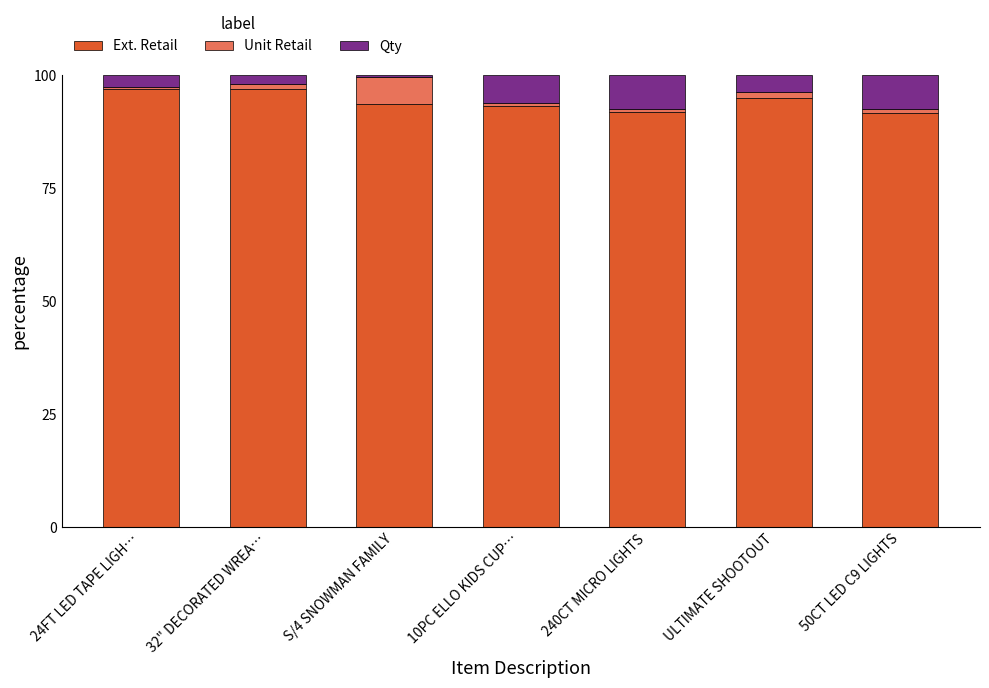

How many distinct data groups are displayed?

3